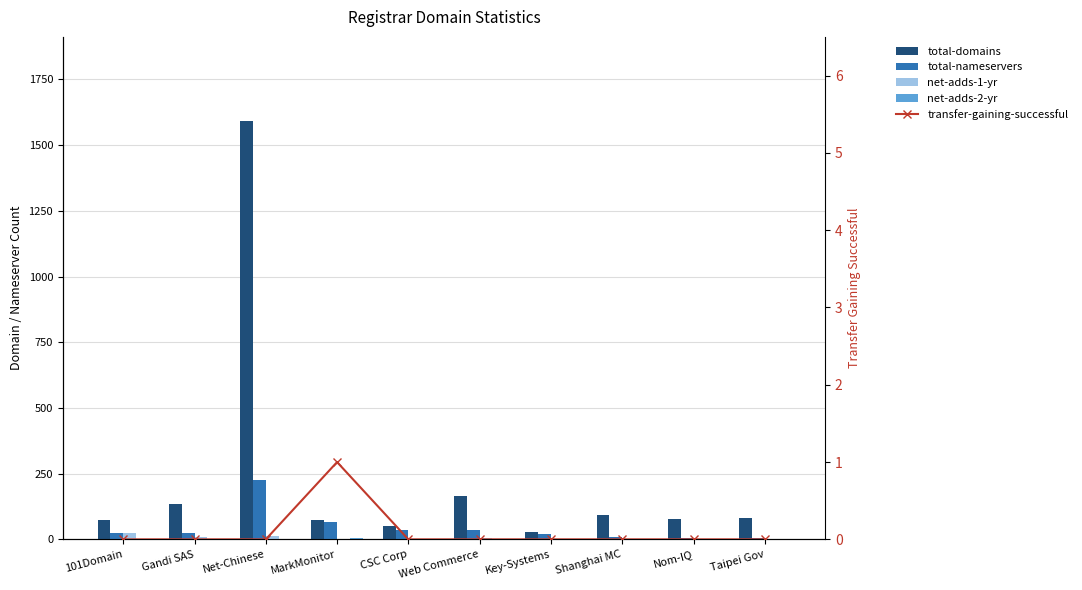

Is it true that net-adds-2-yr equals 0 at Nom-IQ?

True